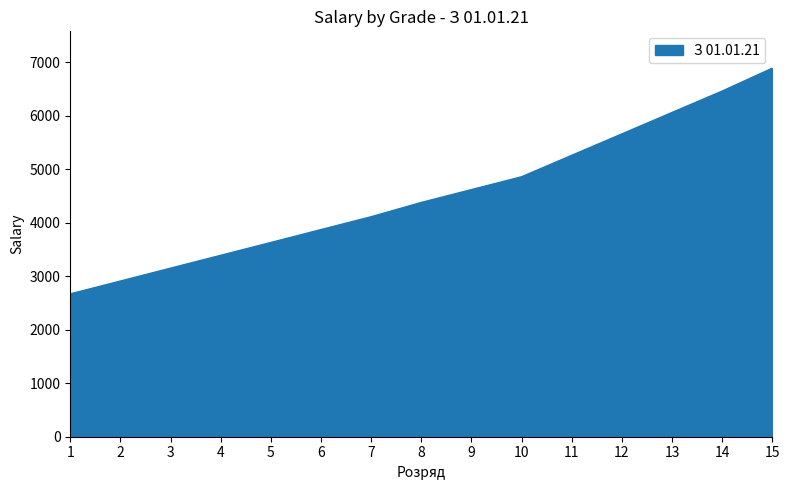

Is it true that the value at 13 is 6061?

True